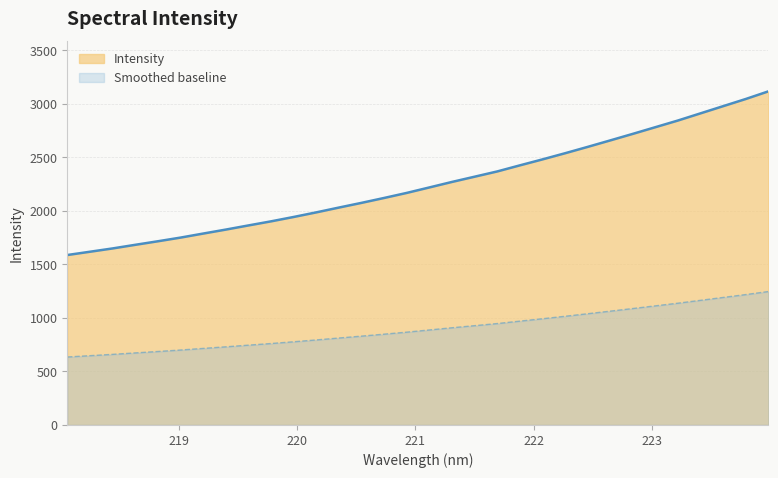

Is it true that the value at 220.9264 is 2168.8?

True